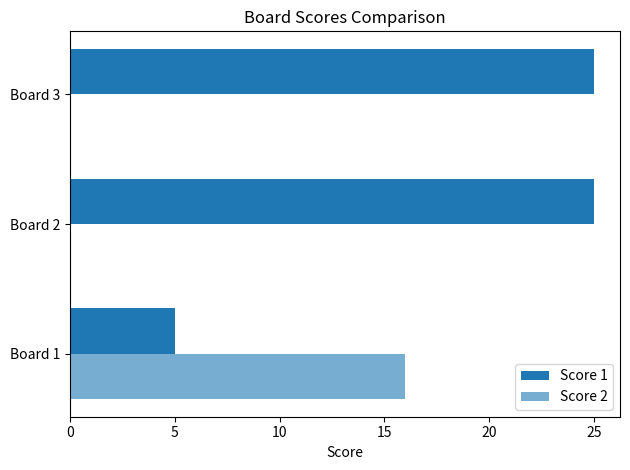

Count the Score 2 values in the range 0 to 16.

3